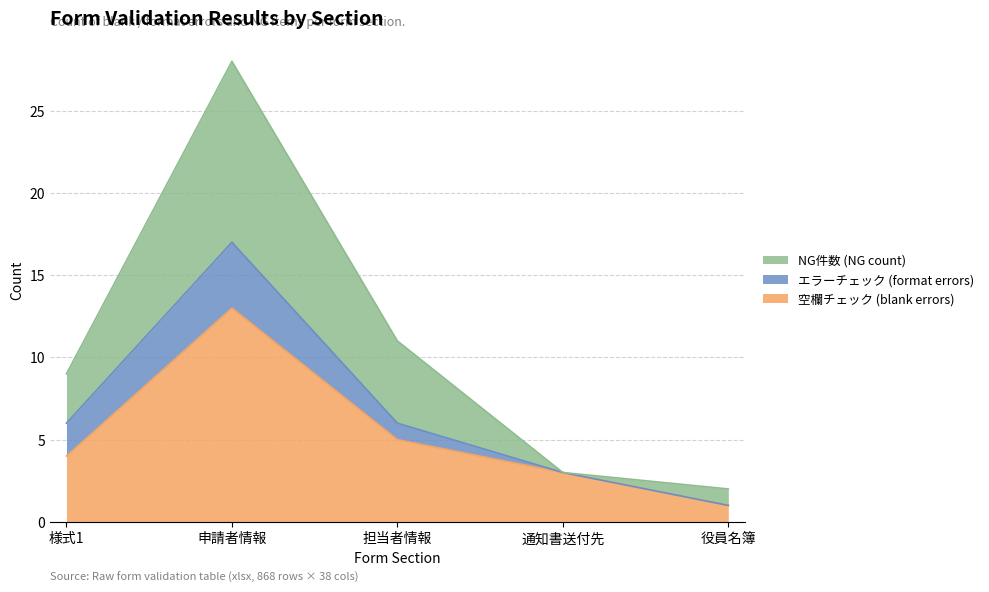

Rank the categories by 空欄チェック (blank errors) value from lowest to highest.

役員名簿, 通知書送付先, 様式1, 担当者情報, 申請者情報